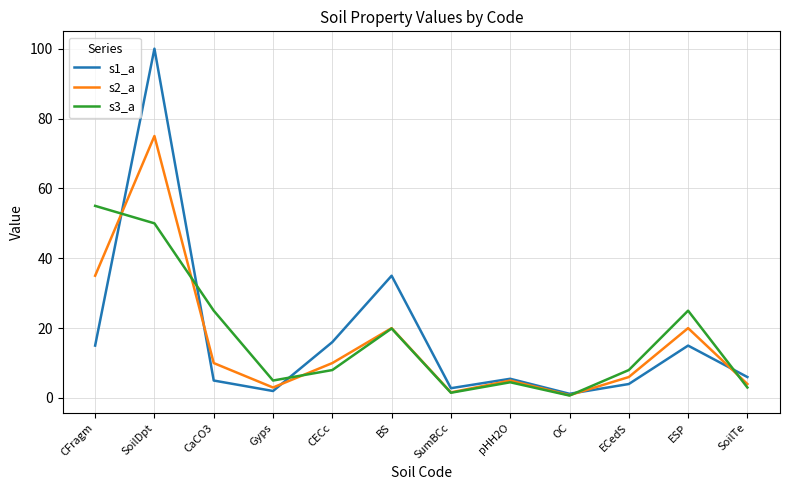

What is the approximate value of s3_a at BS?

19.9